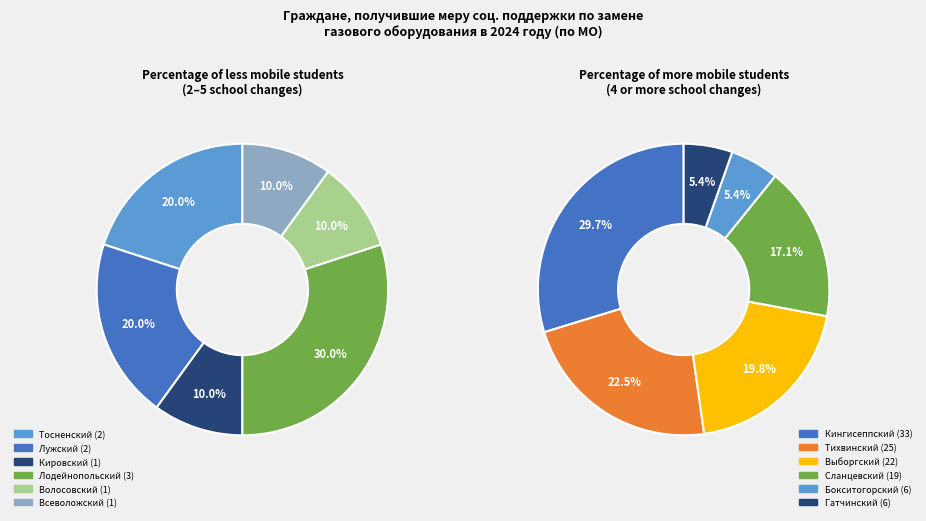

Which has a higher value, Сланцевский or Тихвинский?

Тихвинский